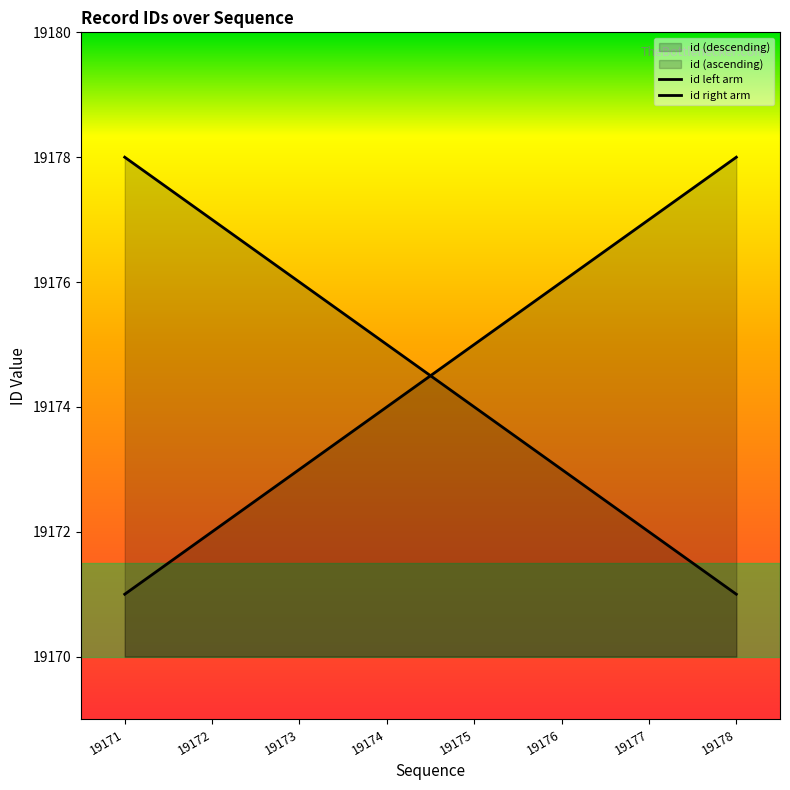

Where is the data nearest to the value 19174?

19175